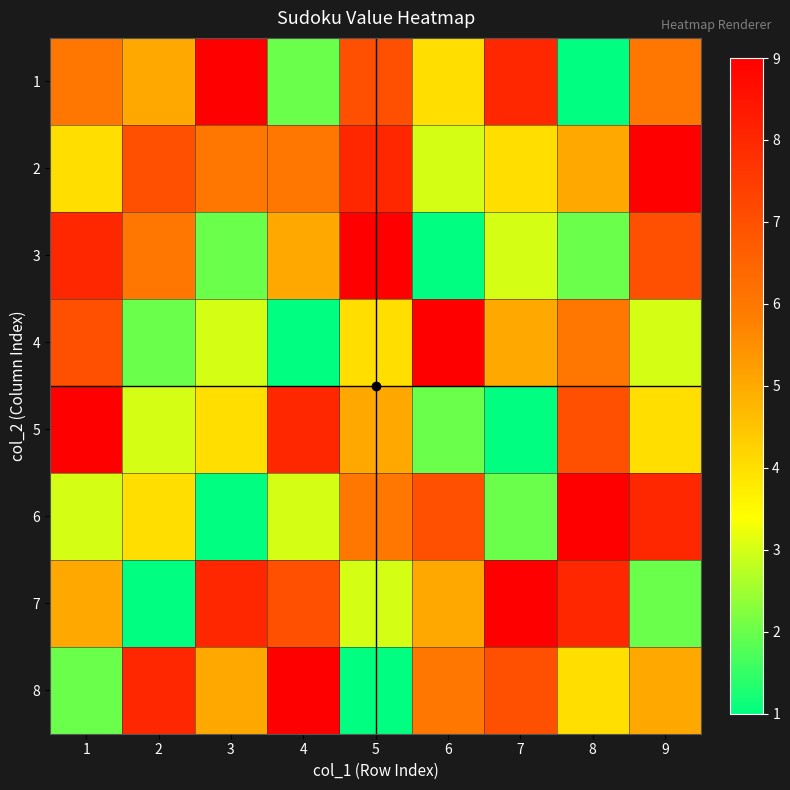

Count the number of data series in this chart.

8